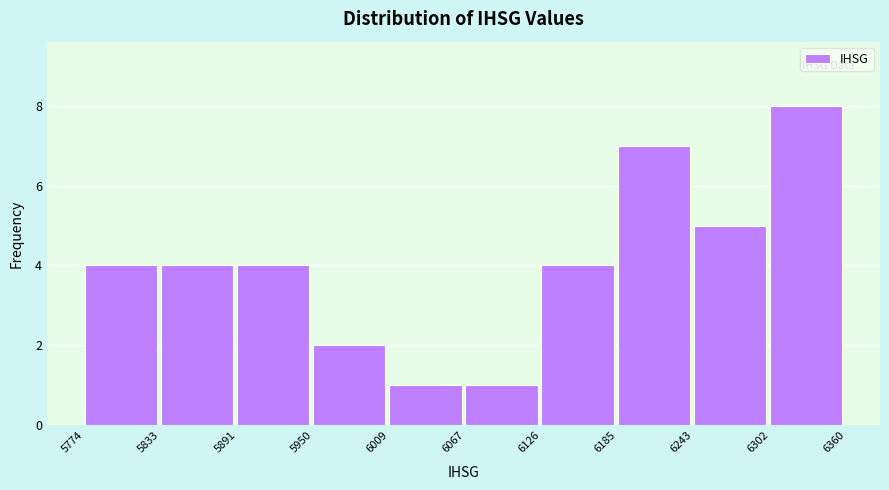

Reading left to right, list every bar in this chart as the range it spans on the x-axis followed by its height. The values are not printed on the chart, so give them approximately, as read against the axis.

5774 to 5833: 4
5833 to 5891: 4
5891 to 5950: 4
5950 to 6009: 2
6009 to 6067: 1
6067 to 6126: 1
6126 to 6185: 4
6185 to 6243: 7
6243 to 6302: 5
6302 to 6360: 8